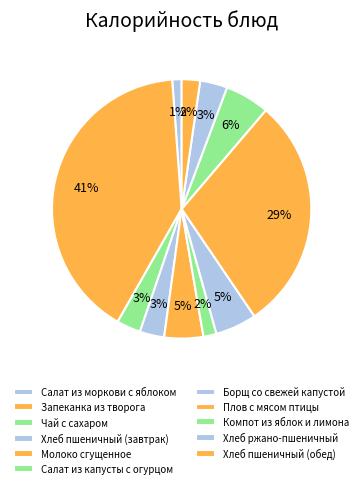

To the nearest percent, what is the difference between the largest and smallest slice percentages?

39%